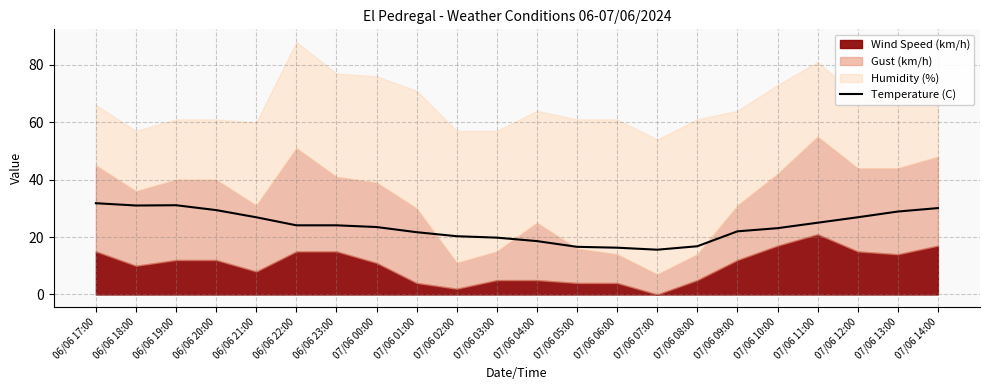

Which label corresponds to the smallest value in the chart?

07/06 07:00